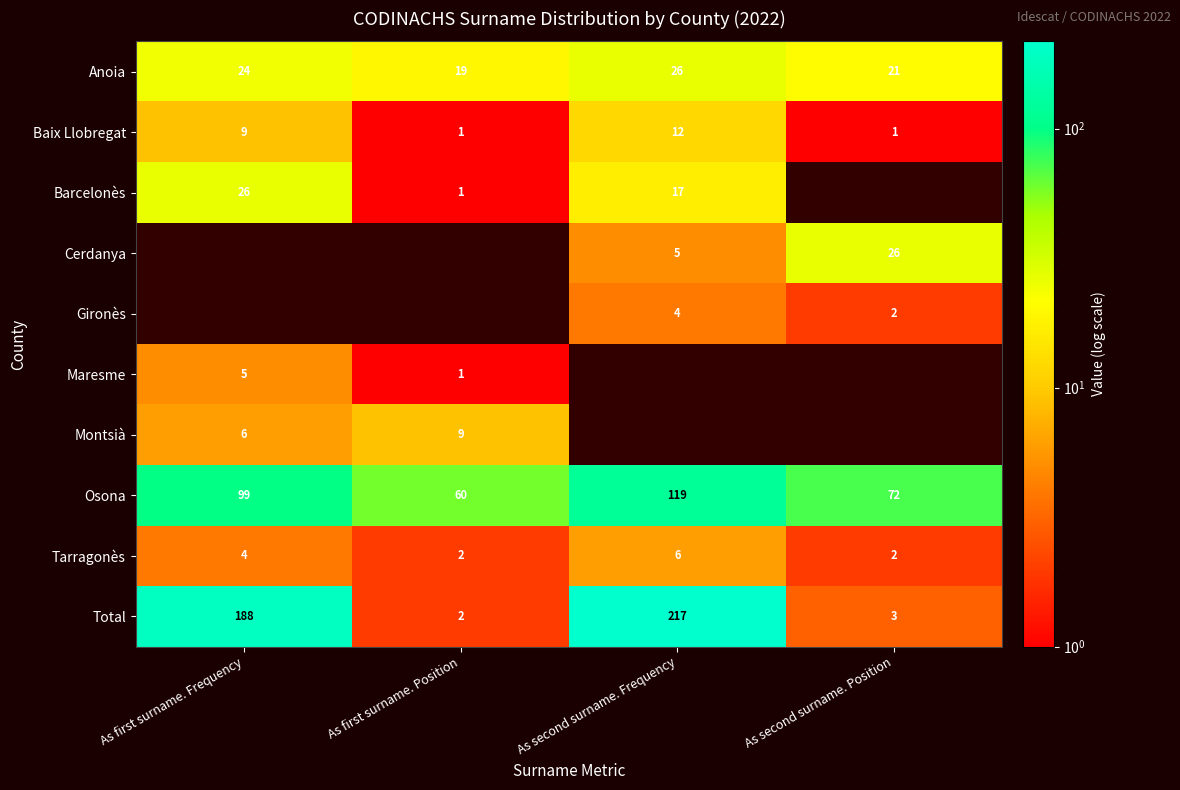

At which category is the sum across all series the highest?

As second surname. Frequency